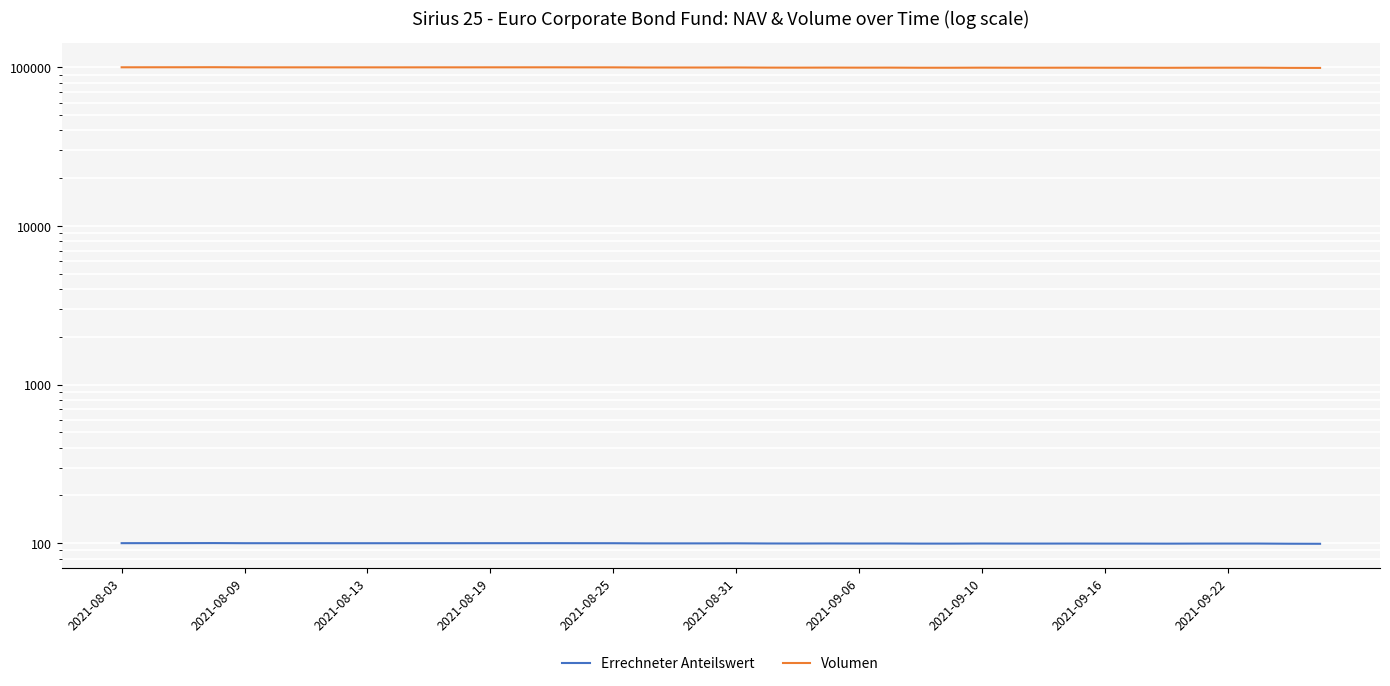

At how many categories does at least one series exceed 17181?

40